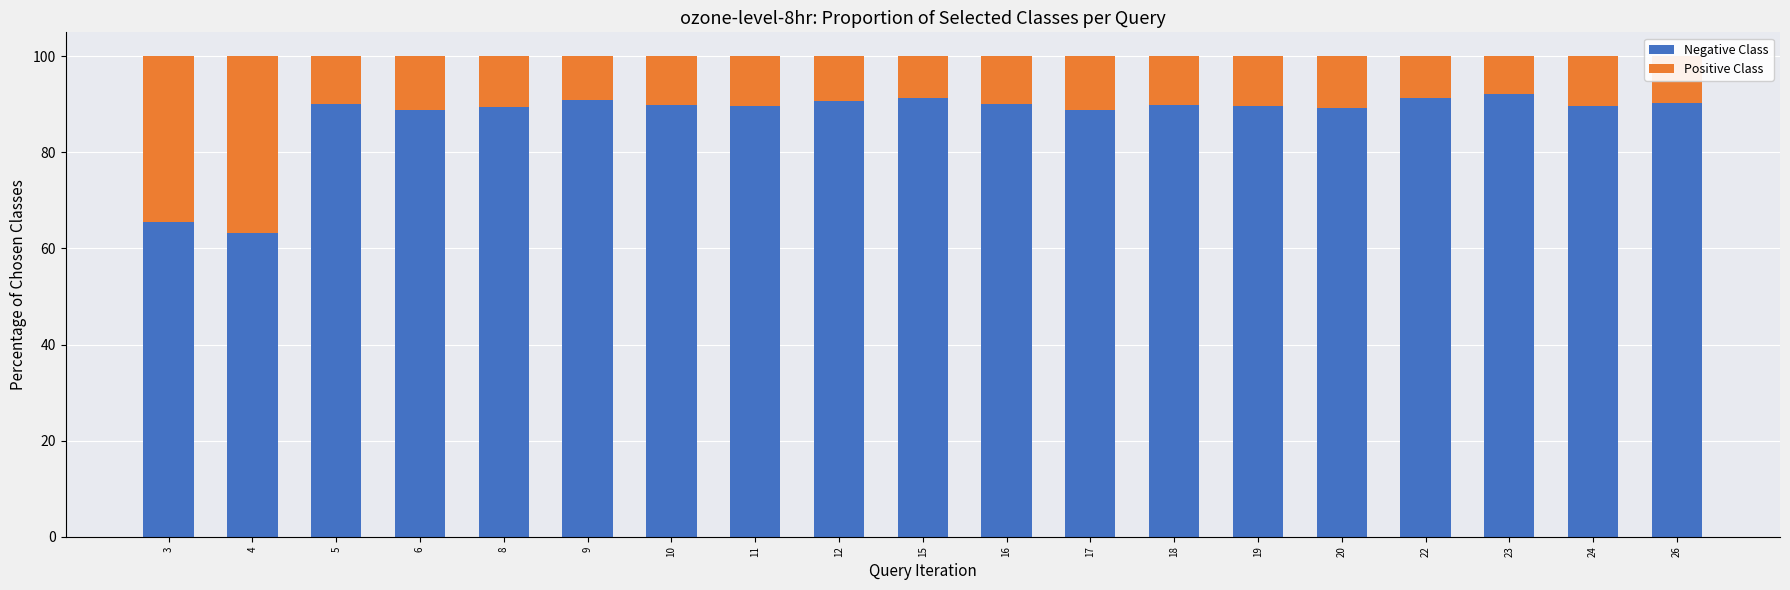

What is the highest value of the Negative Class series?

92.1